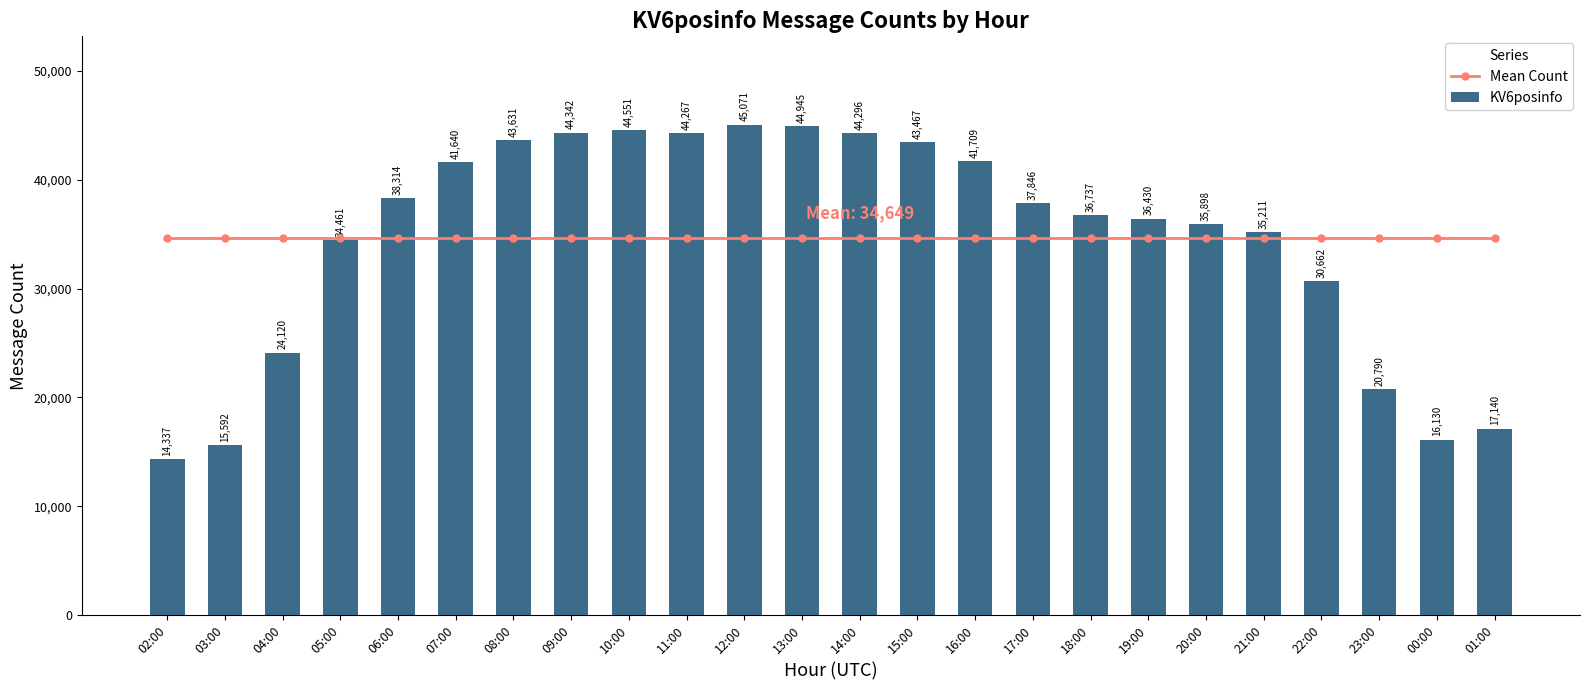

Which series has the largest range (max minus min)?

KV6posinfo